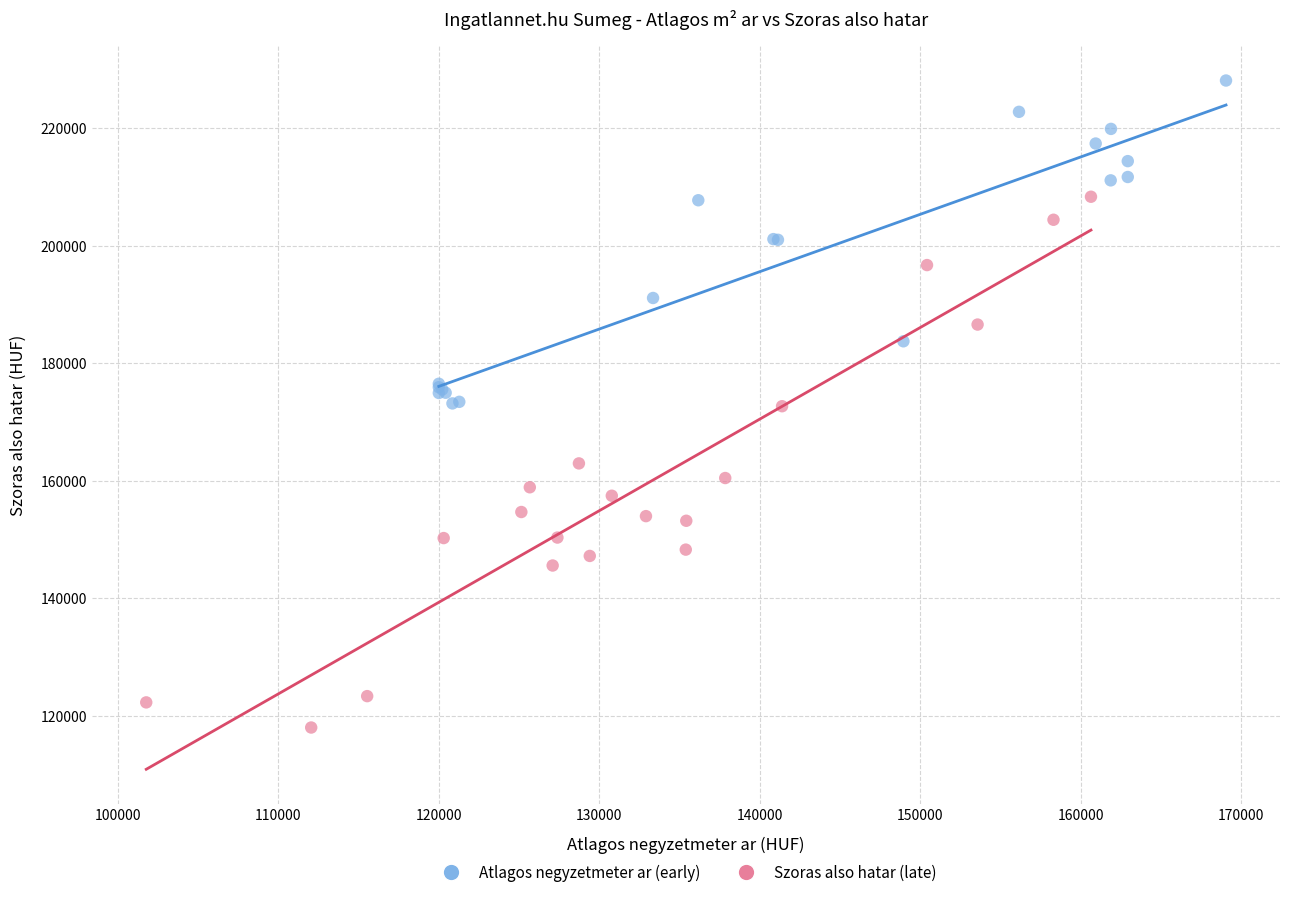

Which series has the widest spread of Y values?

Szoras also hatar (late)